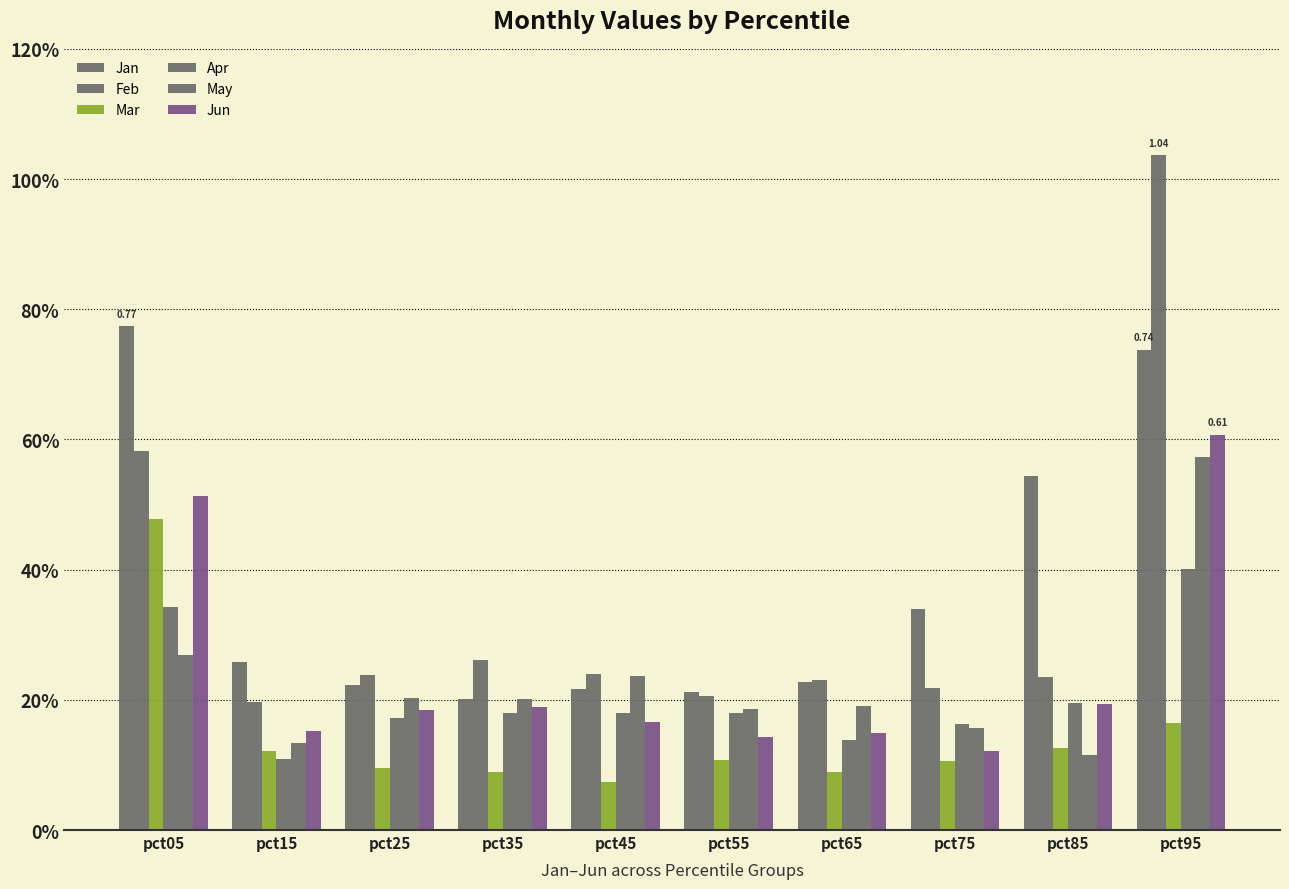

Rank the series by their maximum value, from lowest to highest.

Apr, Mar, May, Jun, Jan, Feb